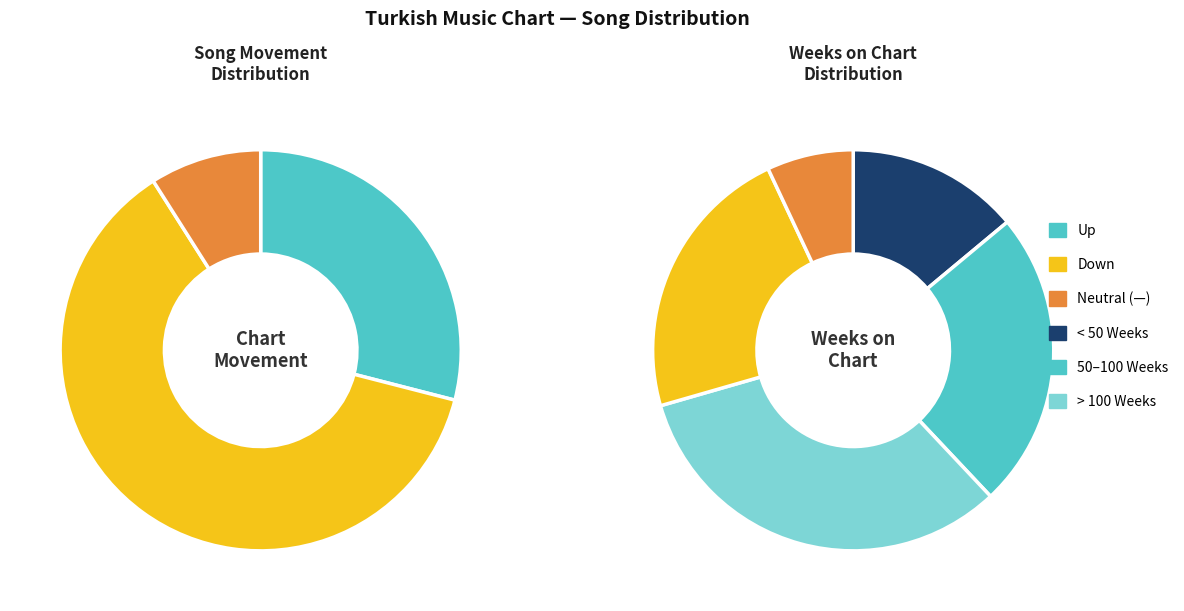

Which slice is the largest?

down